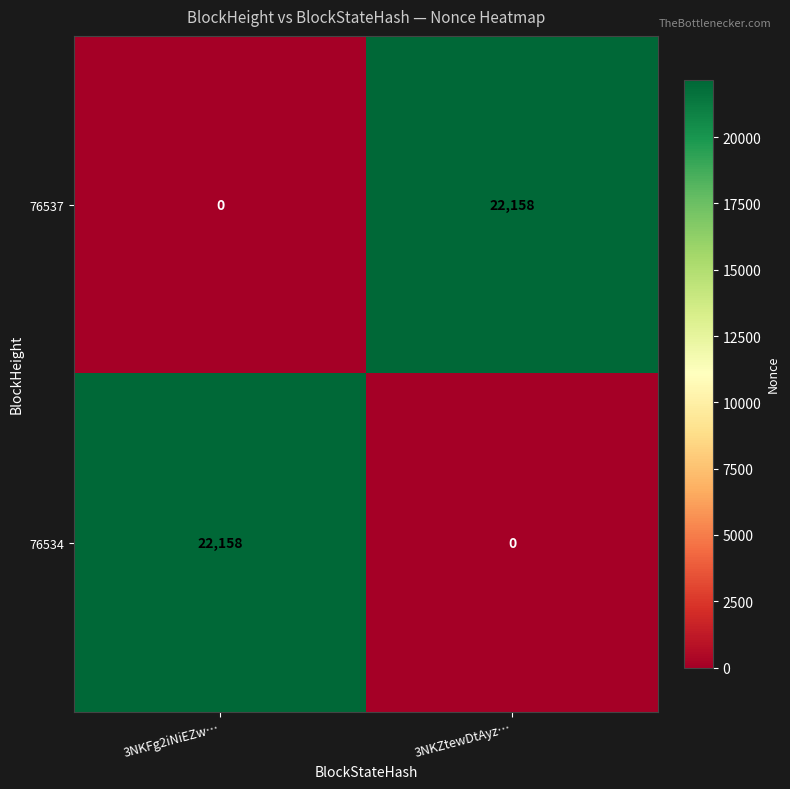

True or false: 76534 has a value of 0 at 3NKZtewDtAyz….

True